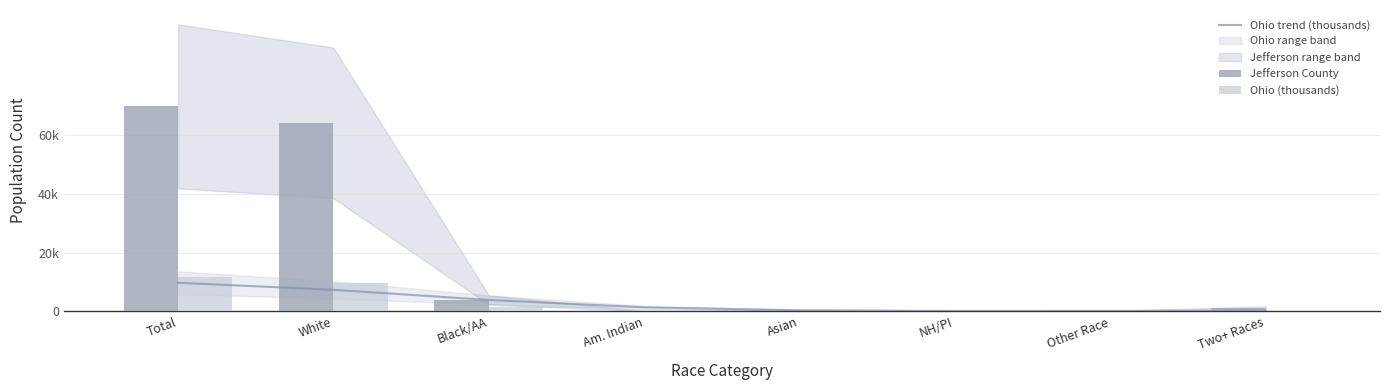

Reading right to left, what are all the values shown in this chart?

Ohio trend (thousands): 179.8	140.3	136.0	356.9	1361.5	3868.4	7314.8	9715.4
Jefferson County: 1210.0	150.0	9.0	288.0	96.0	3879.0	64077.0	69709.0
Ohio (thousands): 237.8	130.0	4.1	192.2	25.3	1407.7	9539.4	11536.5